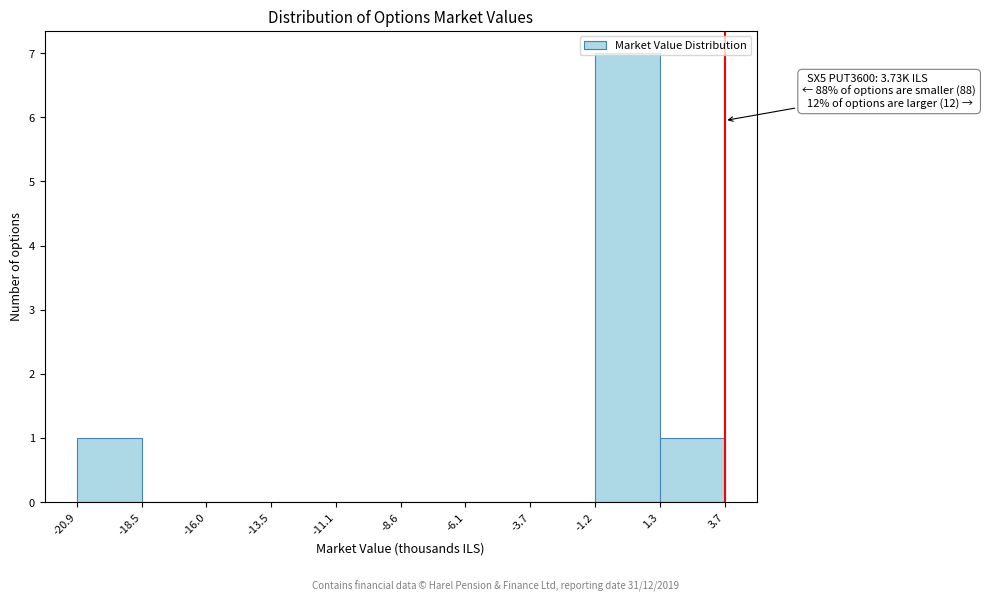

Over which range of the x-axis is the bar tallest?

-1.2 to 1.3